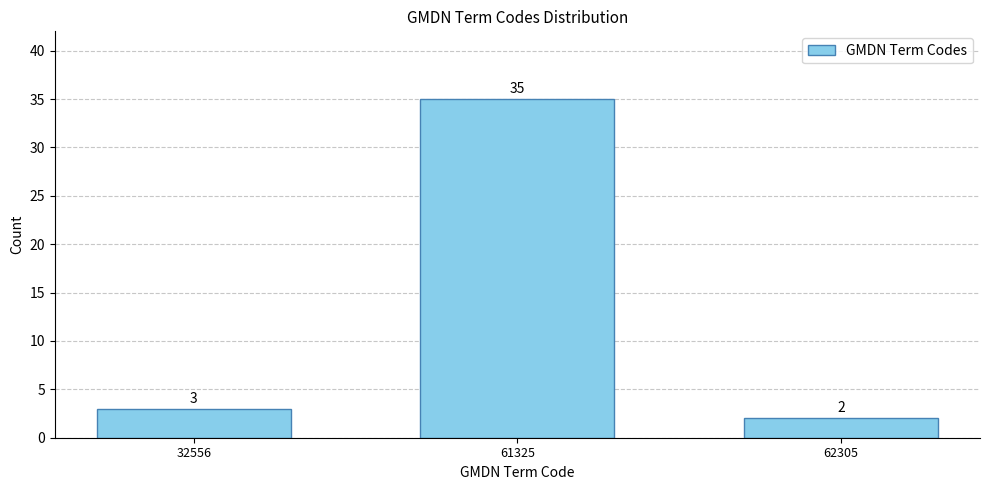

Reading right to left, list all the values displayed in this chart.

2	35	3